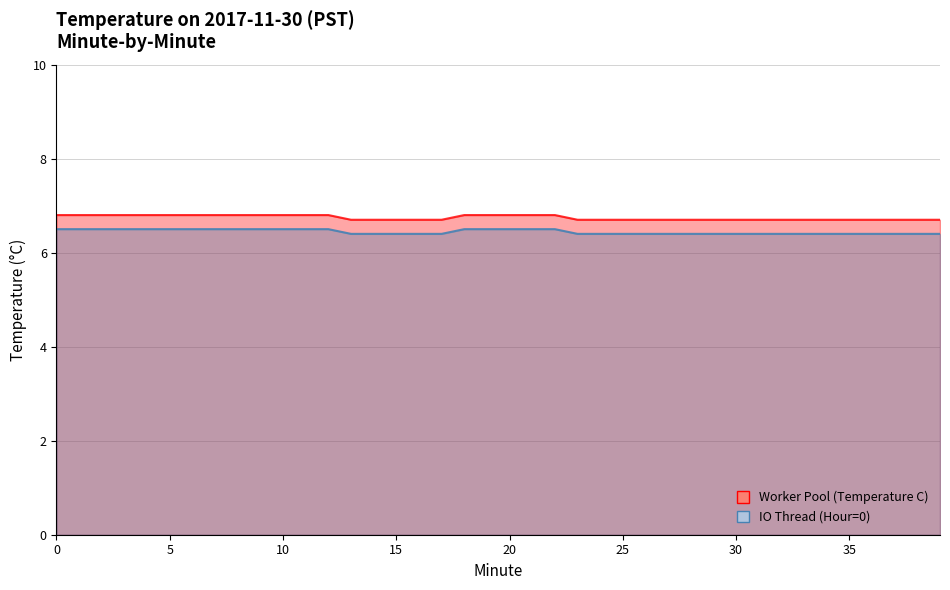

What is the ratio of the value at 23 to the value at 24?

1.0